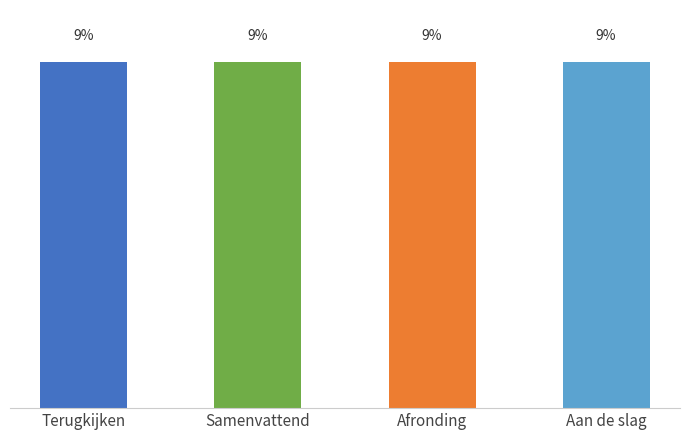

The chart shows a value of 9.2 at Afronding. True or false?

True